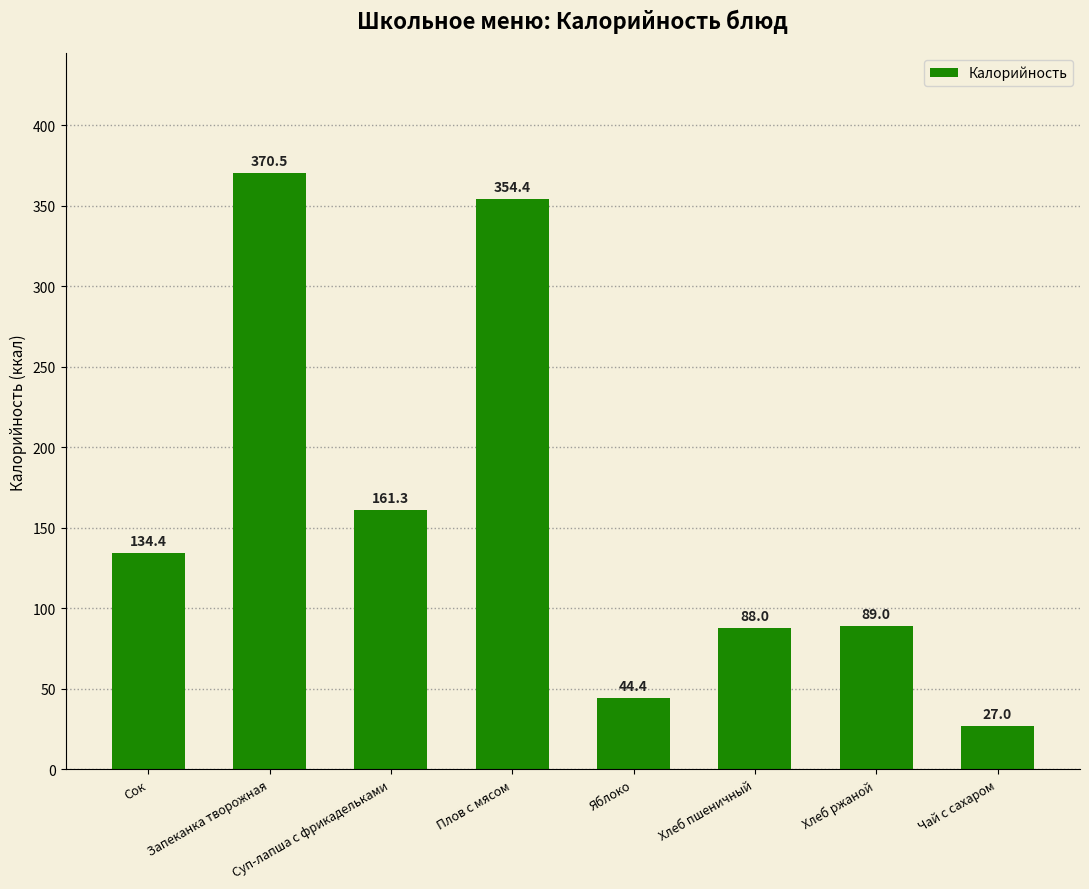

At which category does the chart reach its peak across all series?

Запеканка творожная